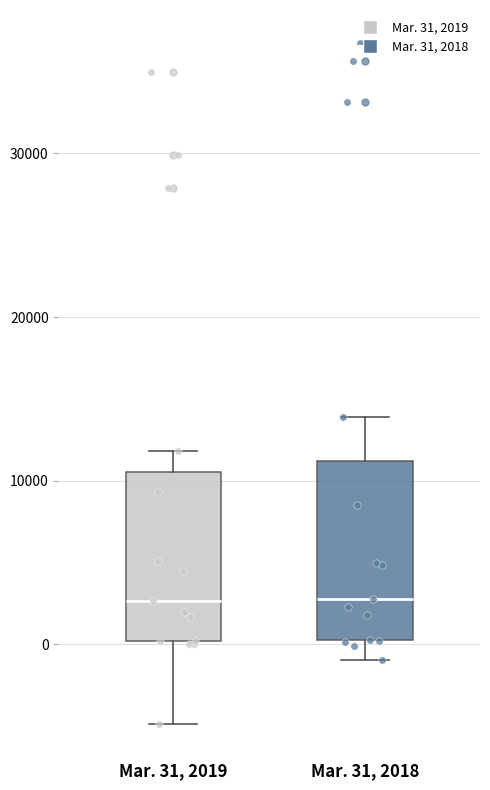

Where does the median line of the box for Mar. 31, 2019 sit on the y-axis? The values are not printed on the chart, so give them approximately, as read against the axis.

3000